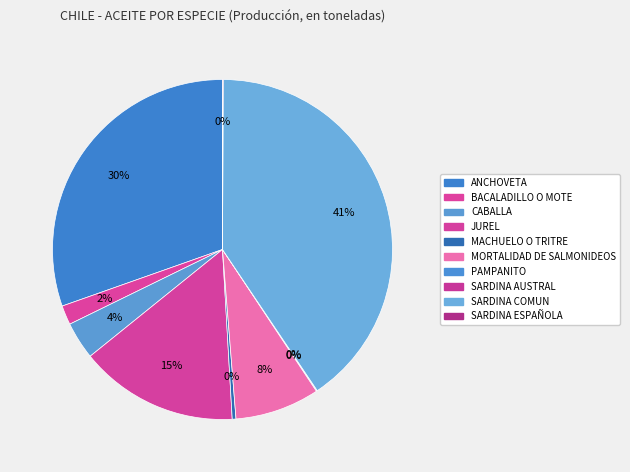

Which category has the biggest portion of the pie?

SARDINA COMUN